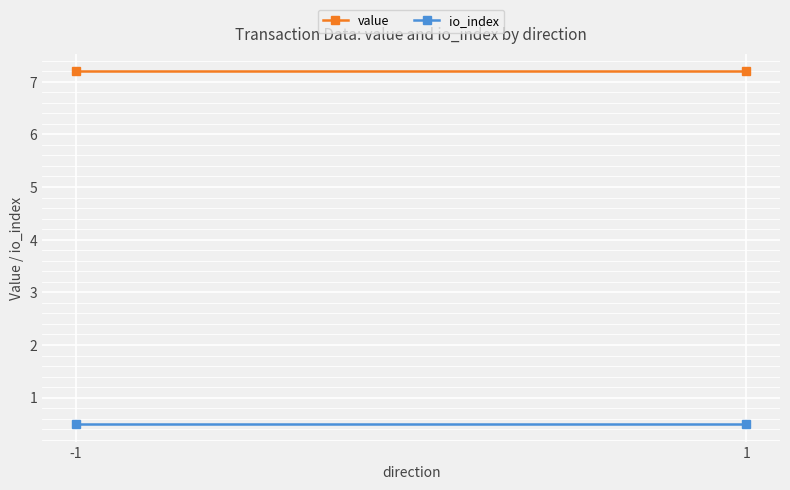

What is the value of the io_index point at the 1st from the left?

0.5